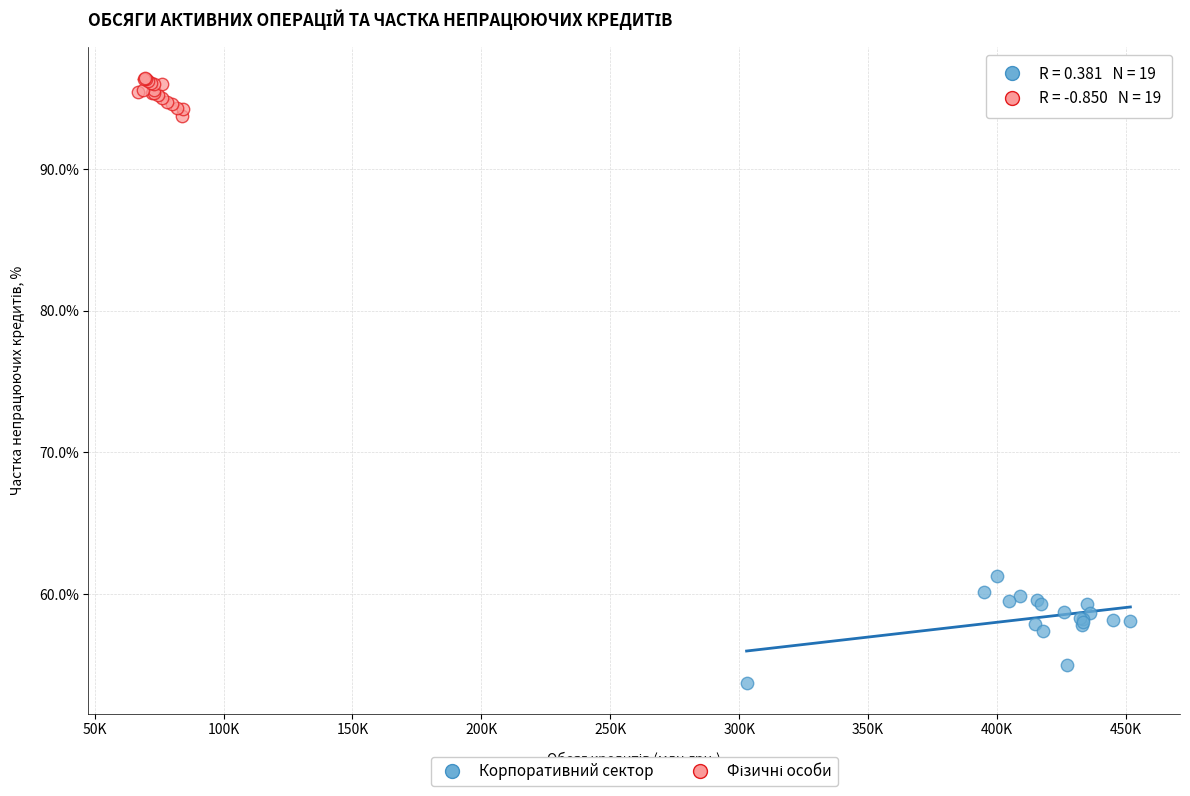

Which series contains the lowest Y value?

Корпоративний сектор